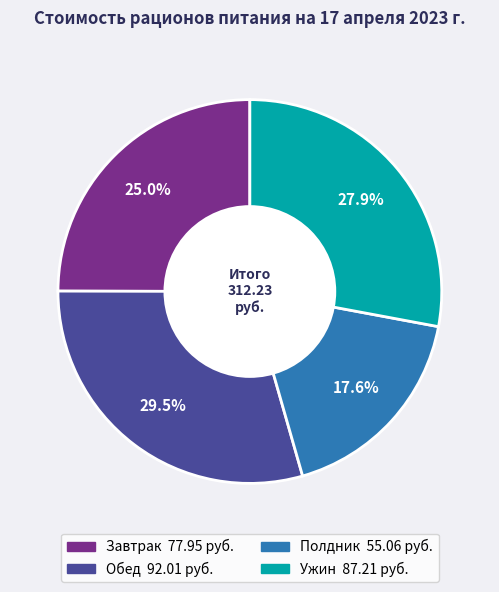

To the nearest percent, what is the difference between the Обед and Полдник slice percentages?

12%